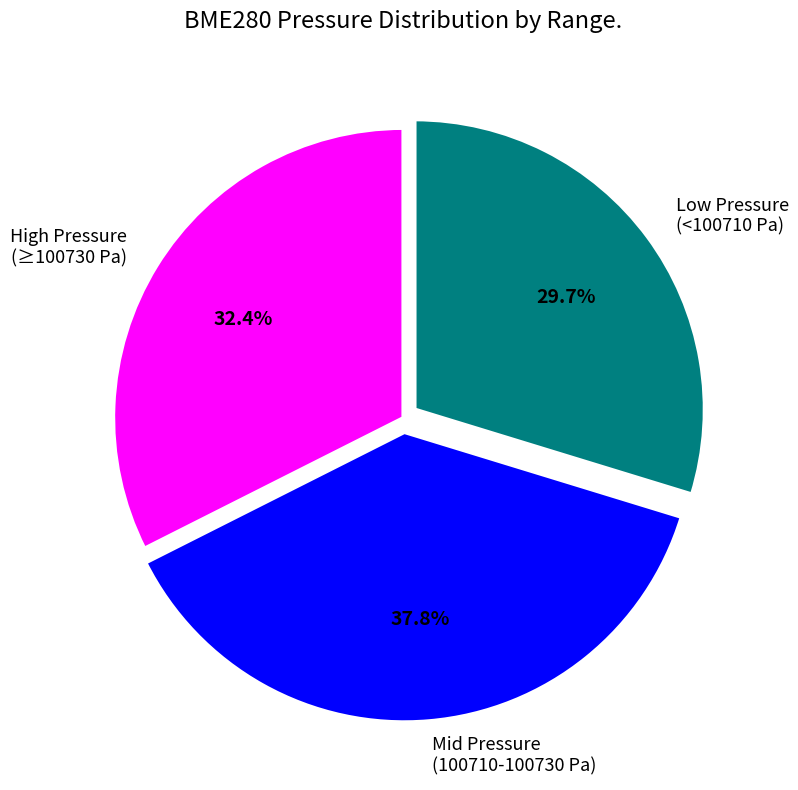

Which category has the smallest portion of the pie?

Low Pressure (<100710 Pa)